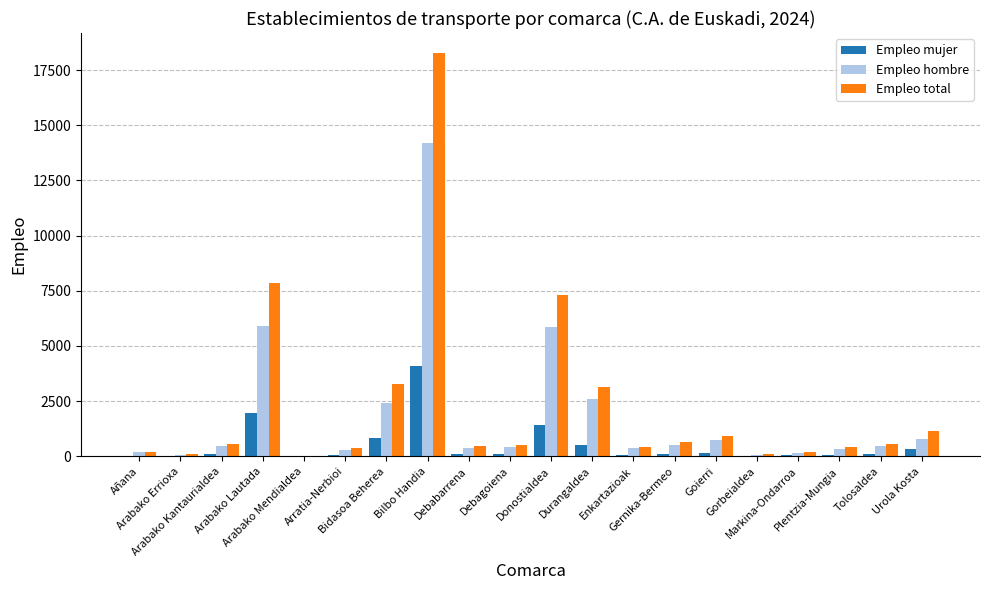

Does the chart contain stacked bars?

No